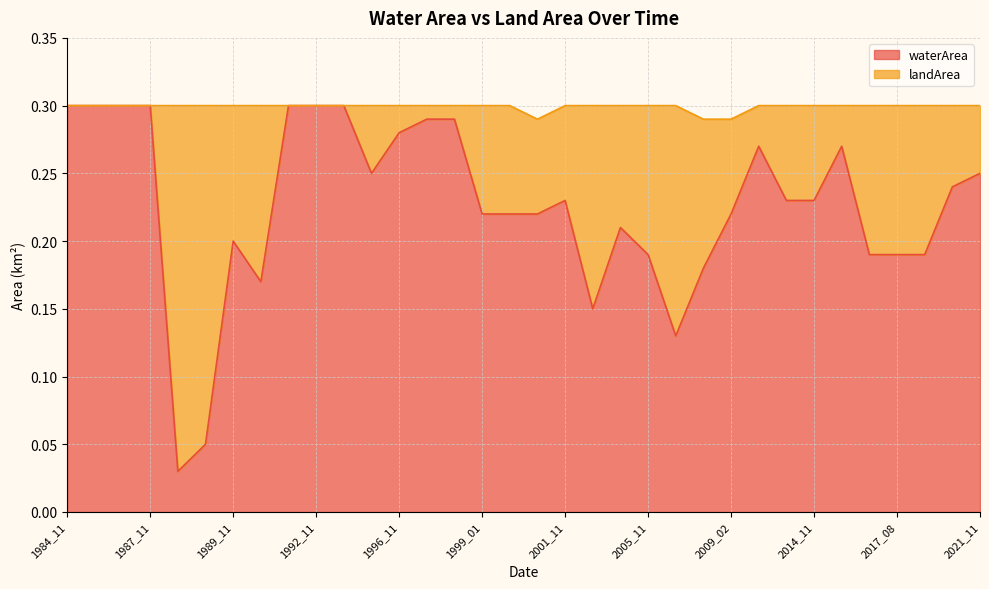

Which has a higher value, 2004_01 or 2021_11?

2021_11